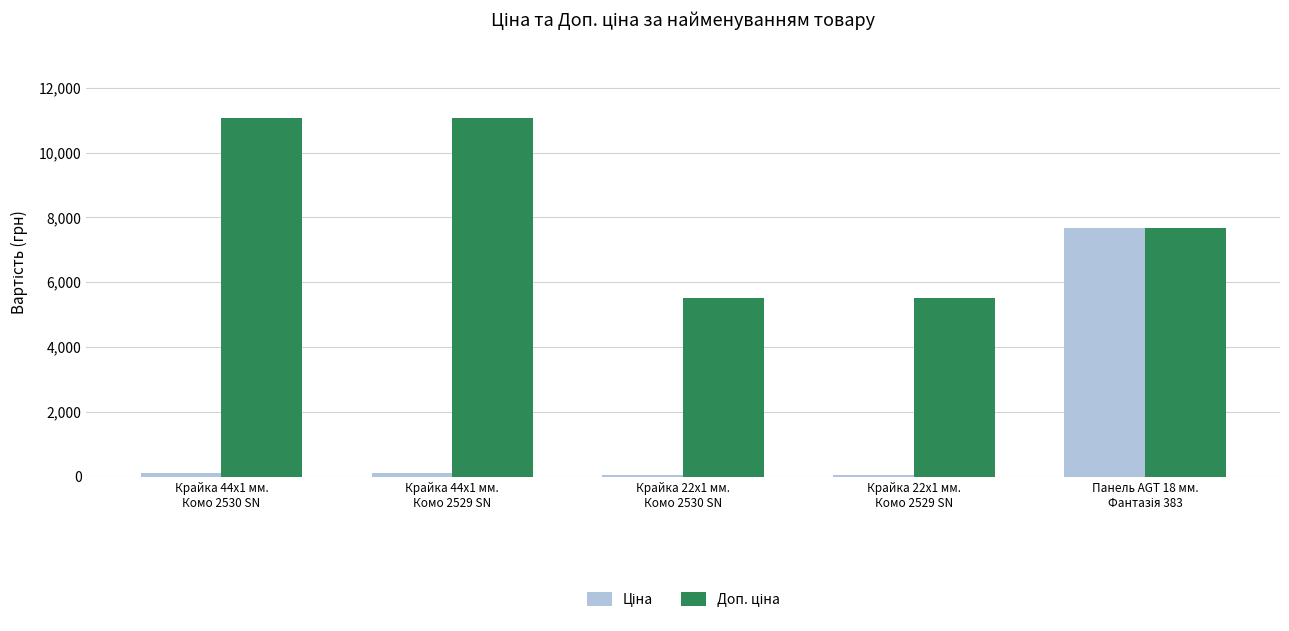

How many bars are there in each group?

2